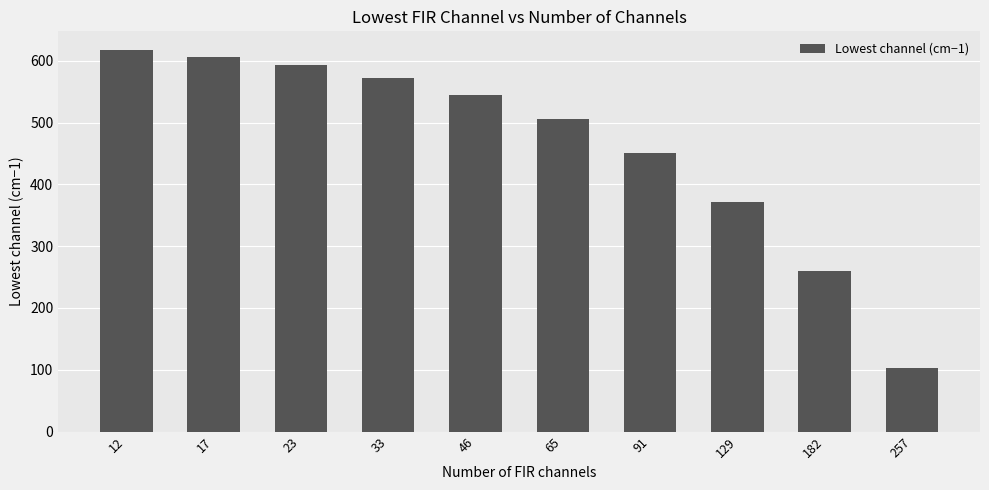

Where is the data nearest to the value 359?

129